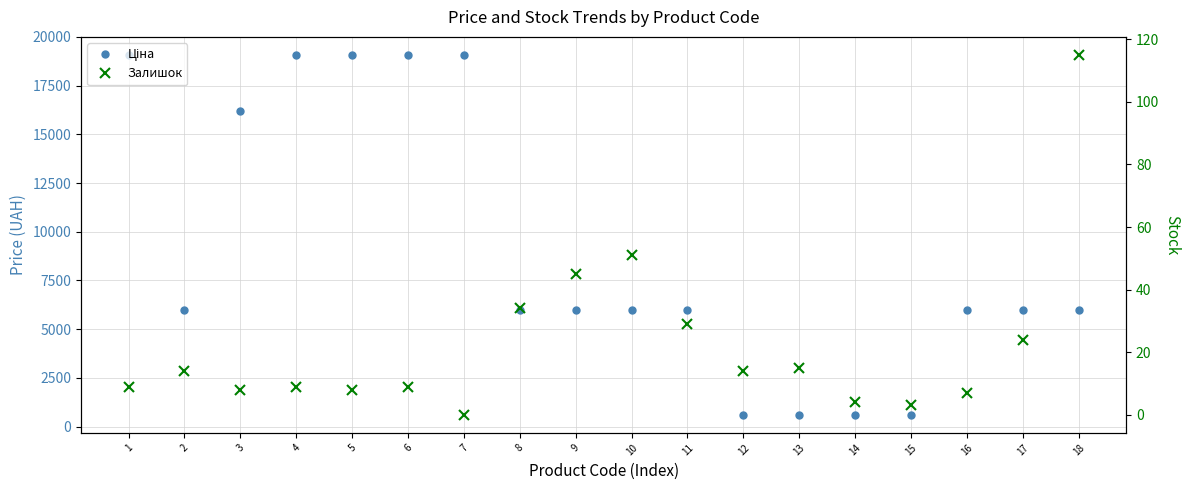

The Залишок series shows 11.2 at 9. True or false?

False